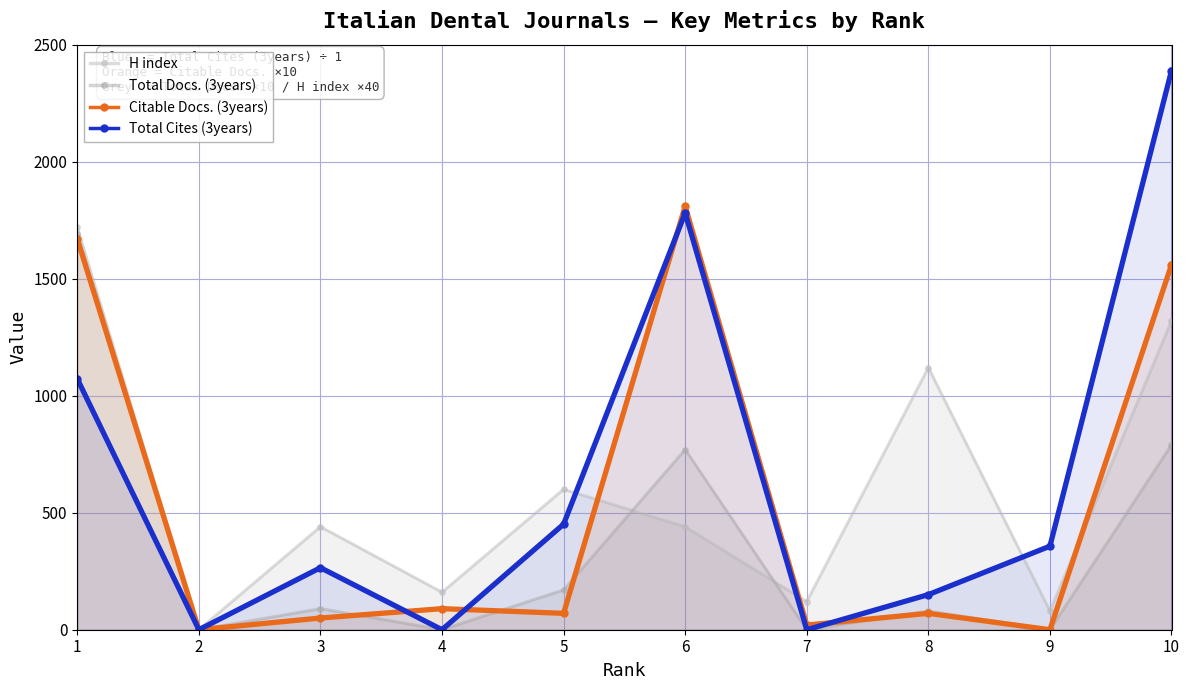

At which label does Total Cites (3years) first exceed 357?

1